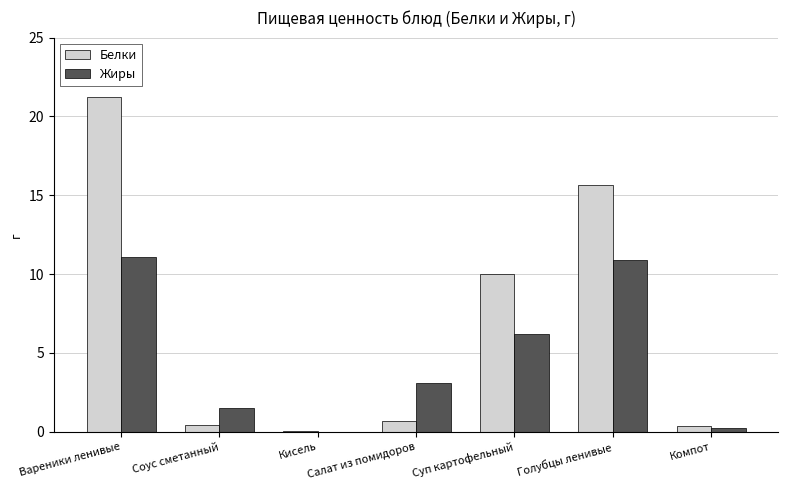

Is it true that Белки equals 10.0 at Суп картофельный?

True